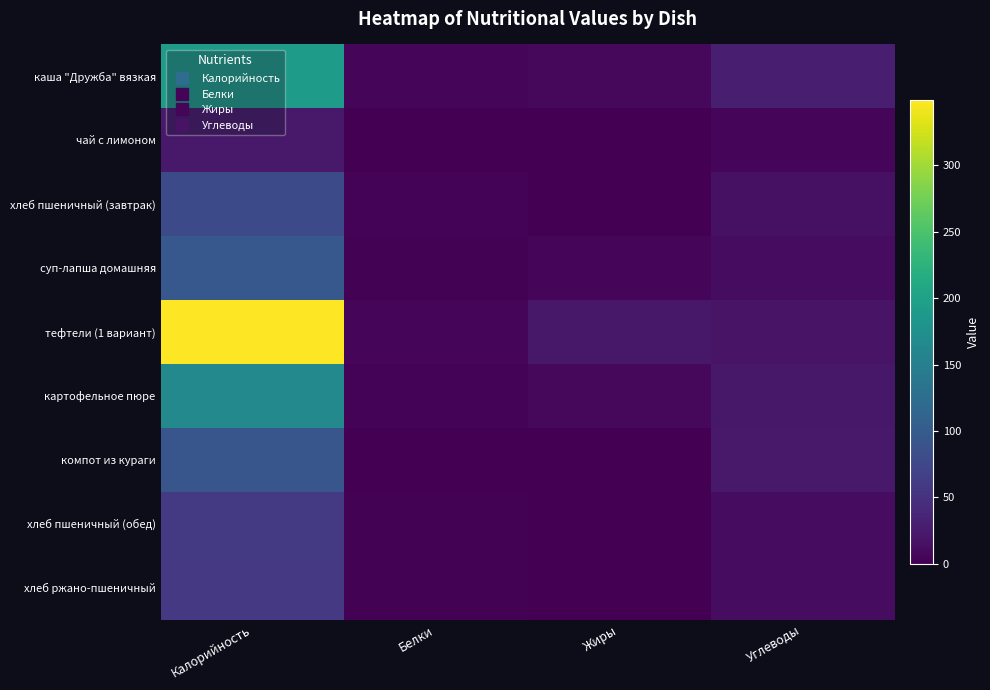

At which category is the sum across all series the highest?

Калорийность